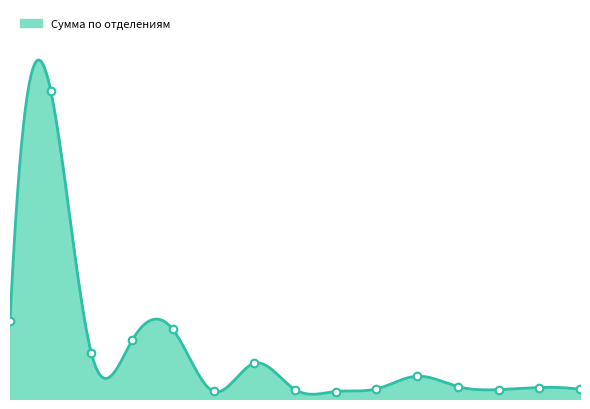

Between г_Баксан (10) and г_Баксан (5), which is larger?

г_Баксан (5)